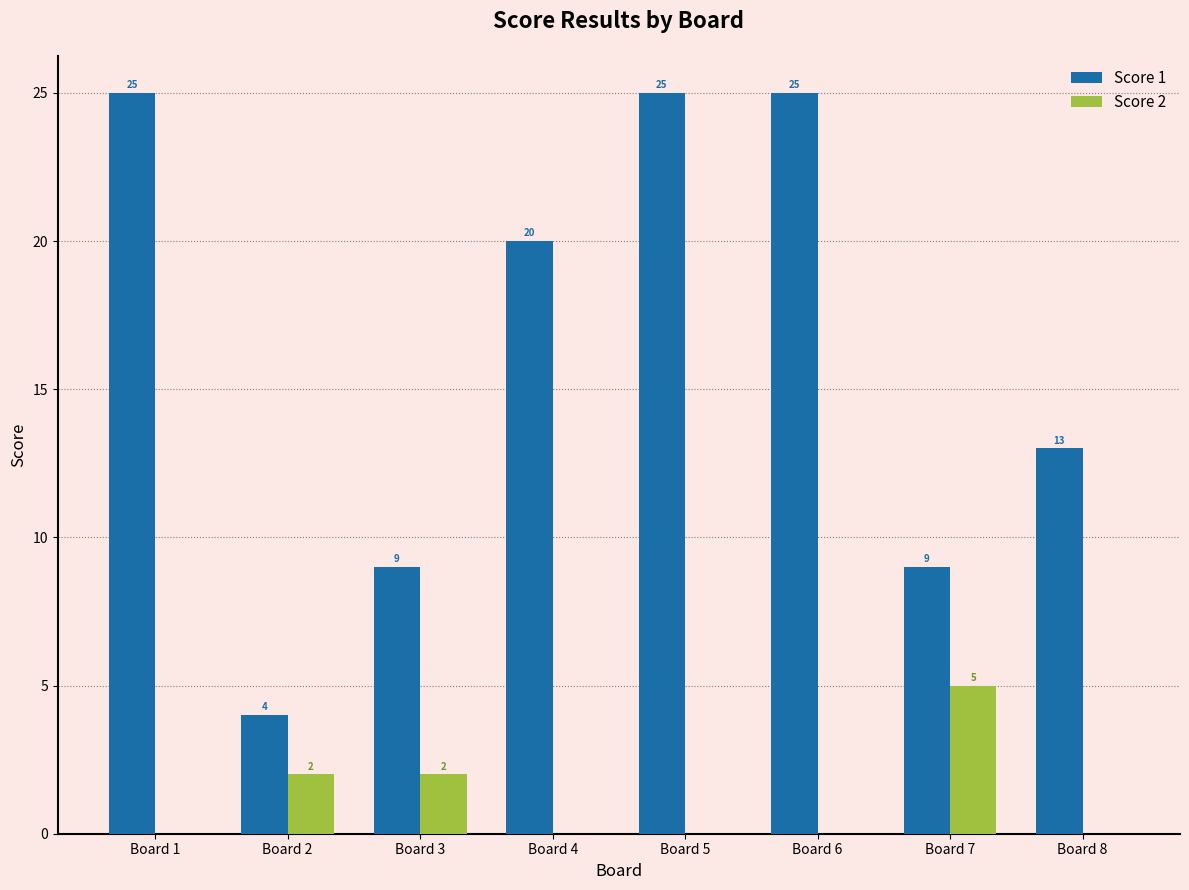

Reading left to right, what are all the values shown in this chart?

Score 1: 25	4	9	20	25	25	9	13
Score 2: 0	2	2	0	0	0	5	0